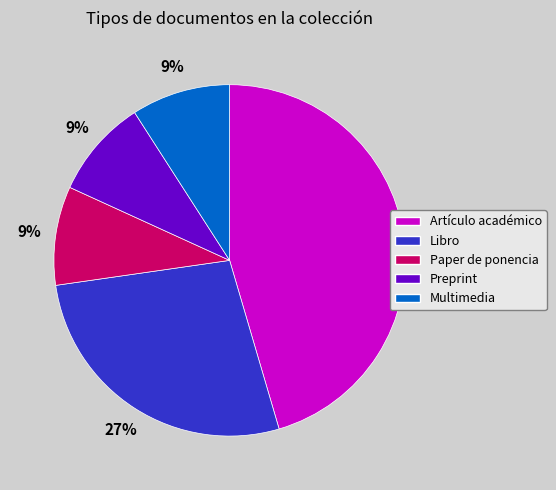

True or false: Multimedia accounts for 9% of the total.

True